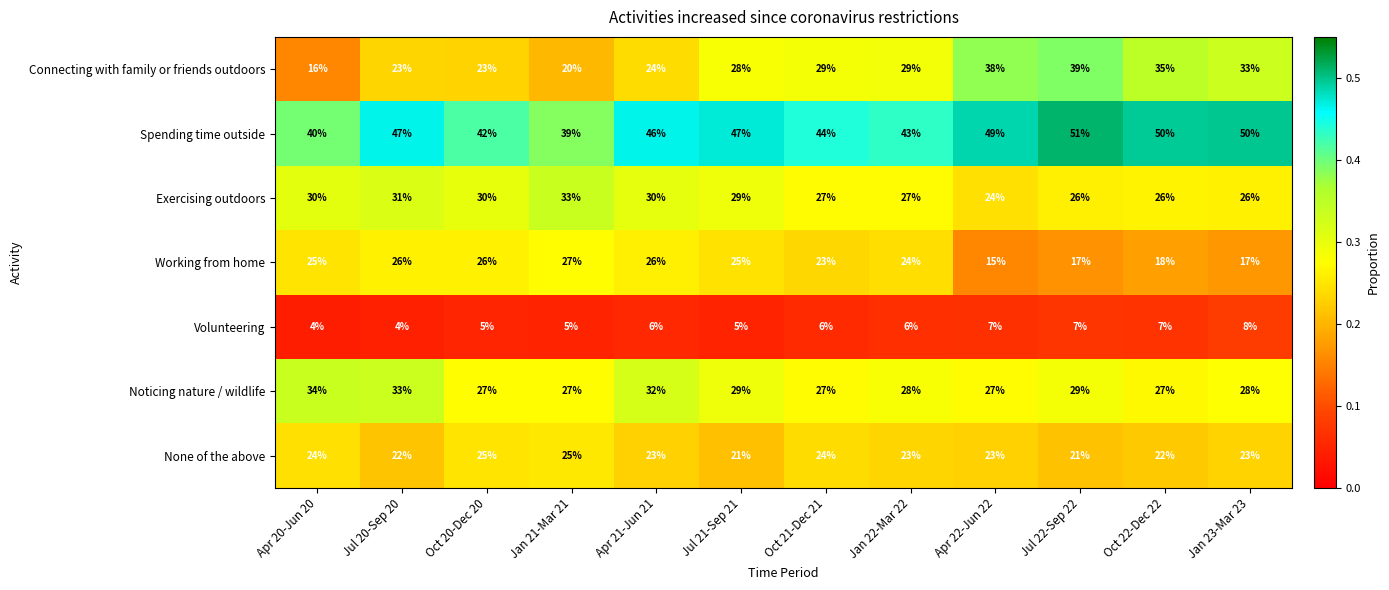

Which series changed the most between Apr 21-Jun 21 and Oct 22-Dec 22?

Connecting with family or friends outdoors